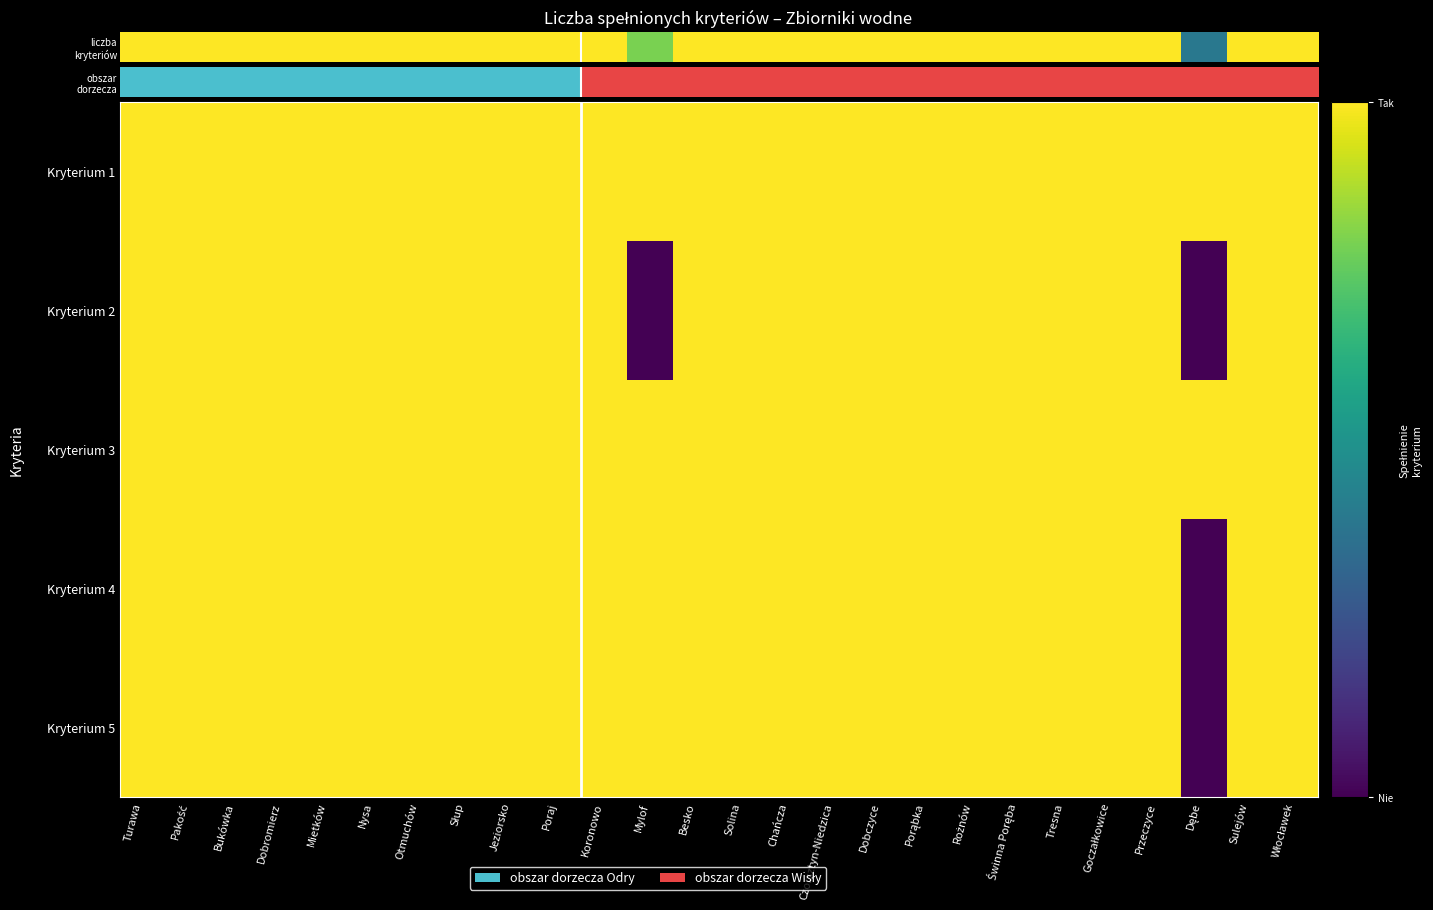

Which series has the largest total across all categories?

Kryterium 1